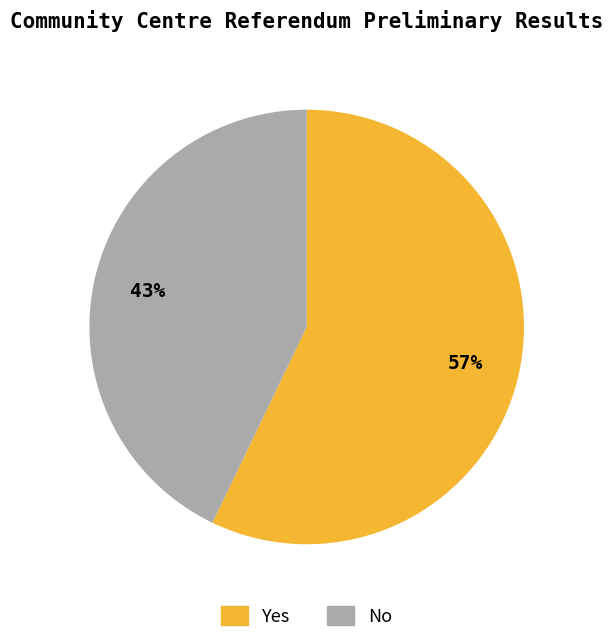

Does any single category account for the majority?

Yes